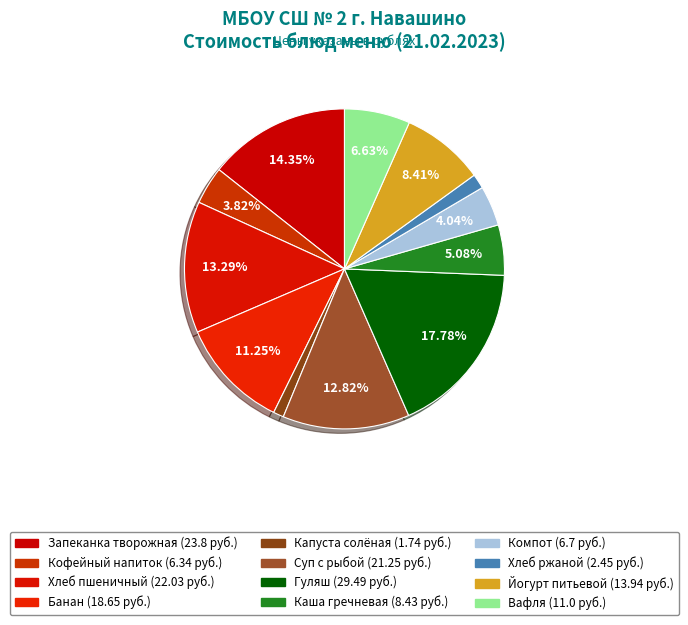

Count the number of slices in the pie.

12